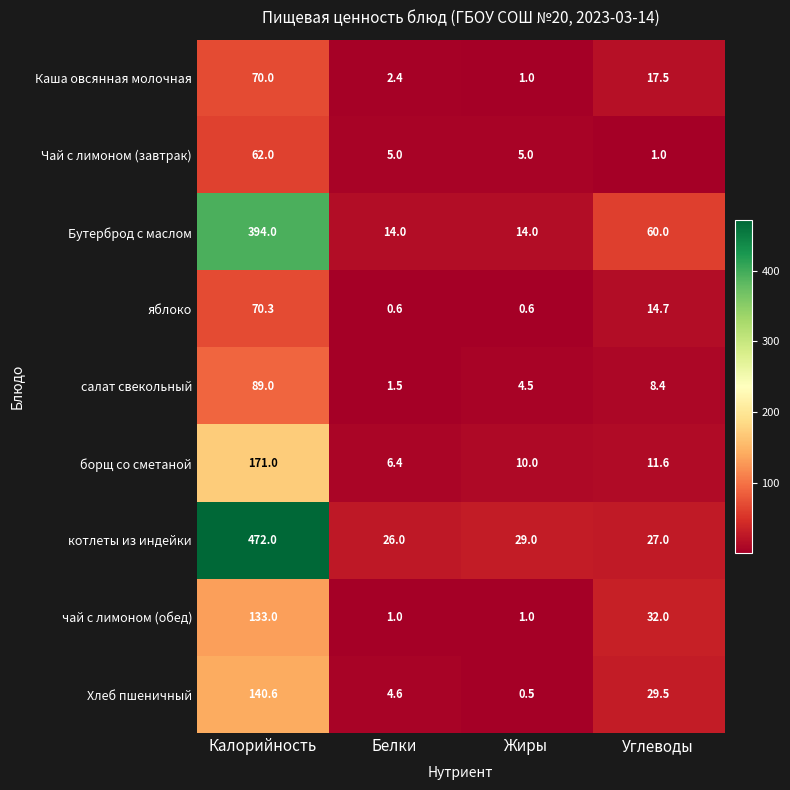

What is the total value across all series at Белки?

61.5